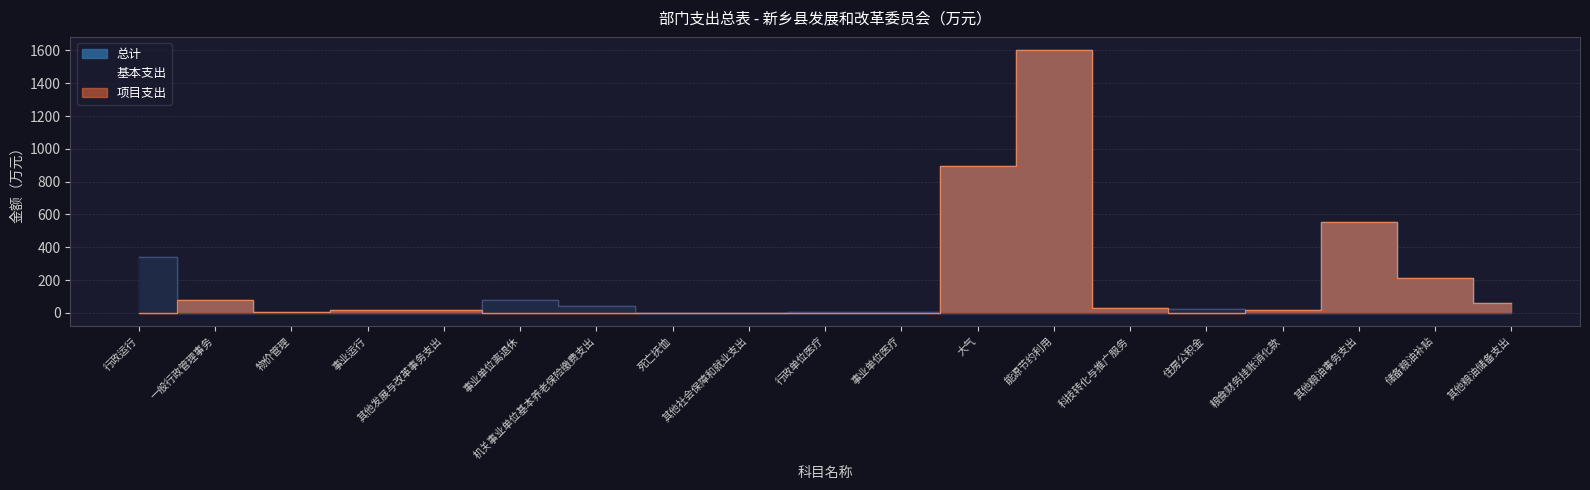

Rank the series by their maximum value, from lowest to highest.

基本支出, 总计, 项目支出